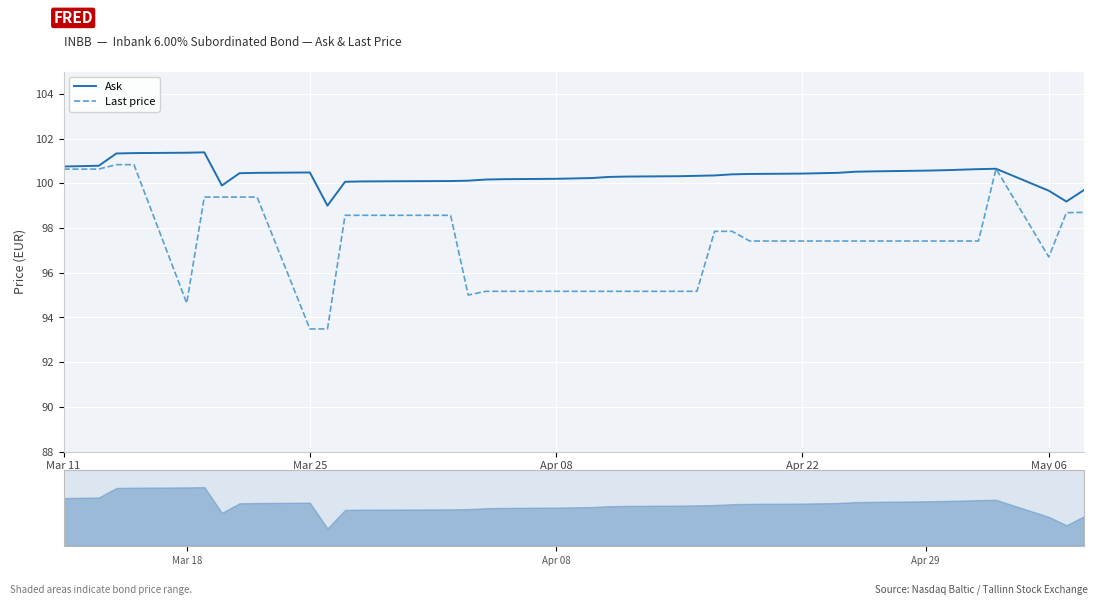

How many series are shown in this chart?

2